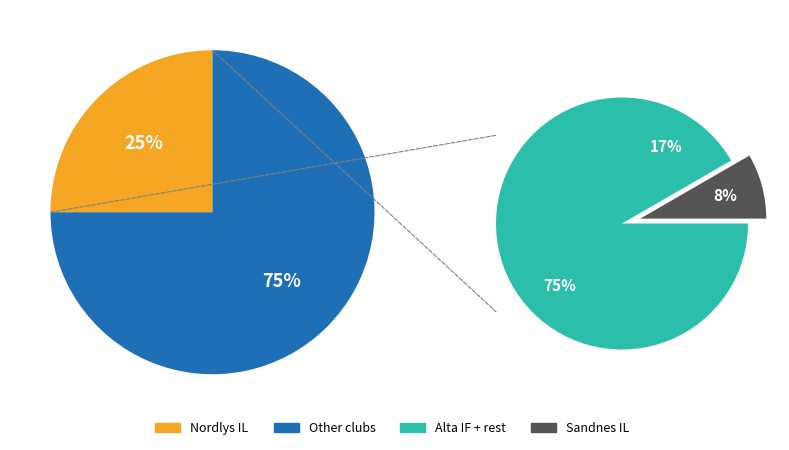

What portion of the pie excludes Alta IF?

82.4%